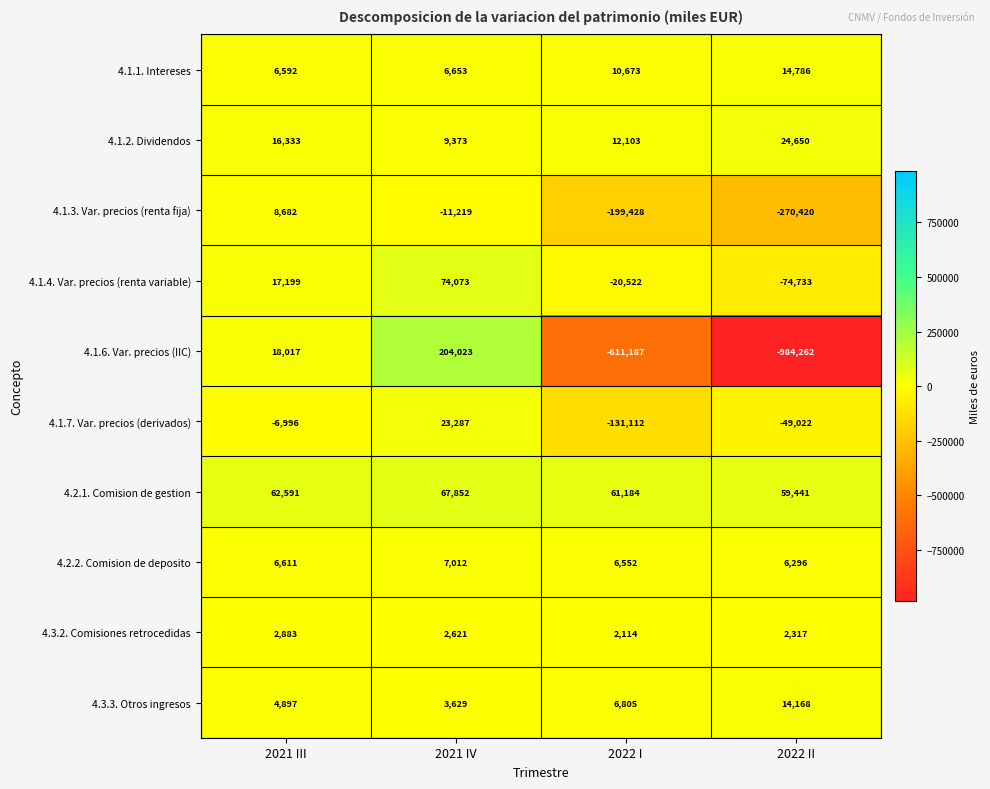

What is the difference between the highest and lowest values at 2022 II?

1043703